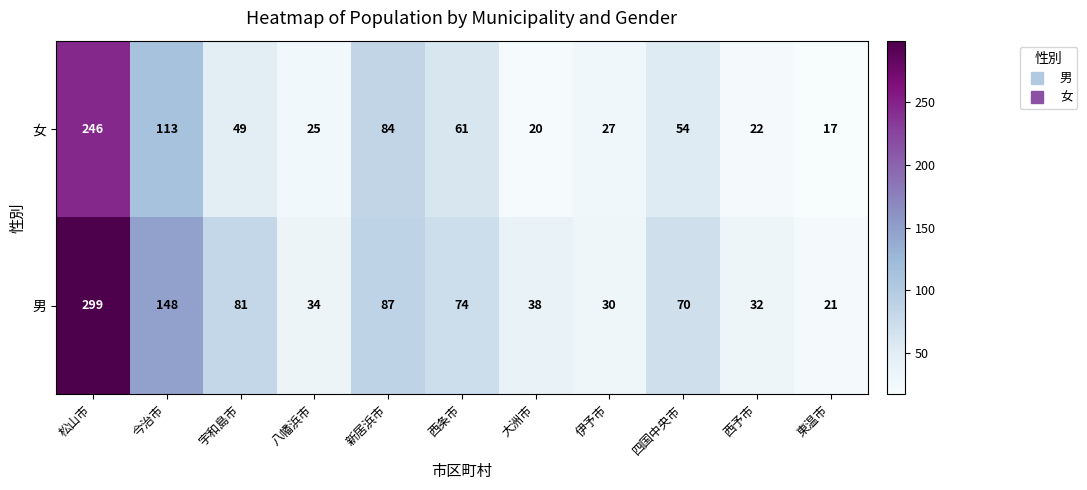

Rank the series by their maximum value, from highest to lowest.

男, 女